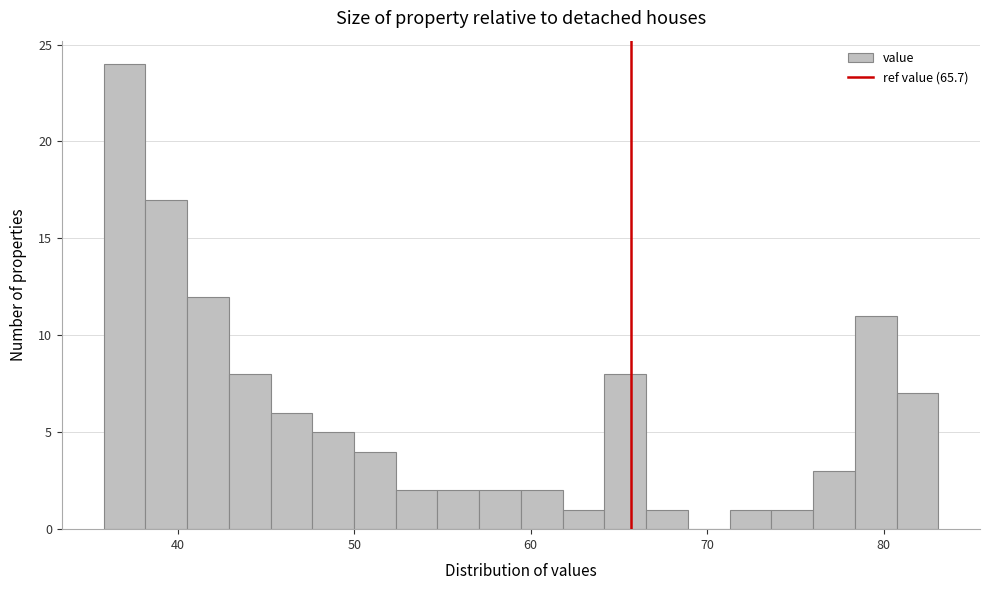

Read against the x-axis, roughly where is the centre of the tallest bar?

37